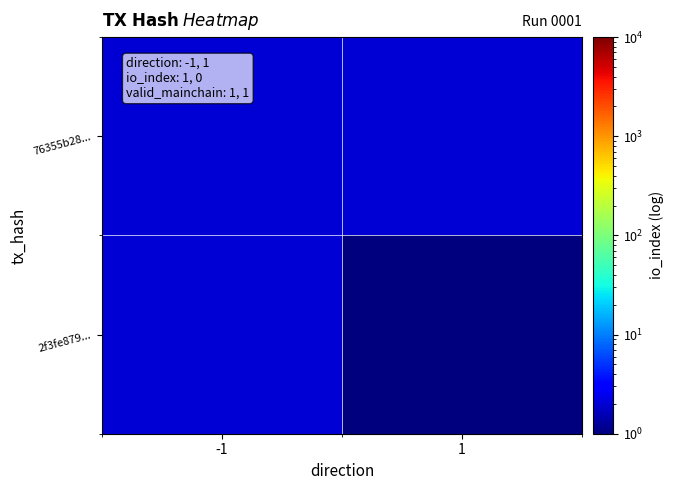

At how many categories does at least one series exceed 1?

2